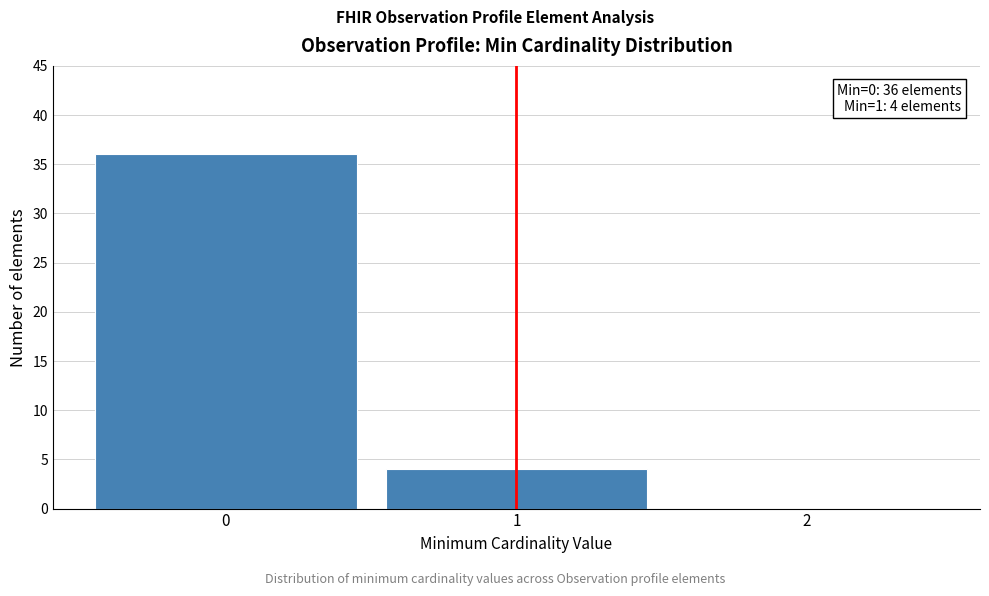

Which range on the x-axis has the tallest bar?

-0.5 to 0.5